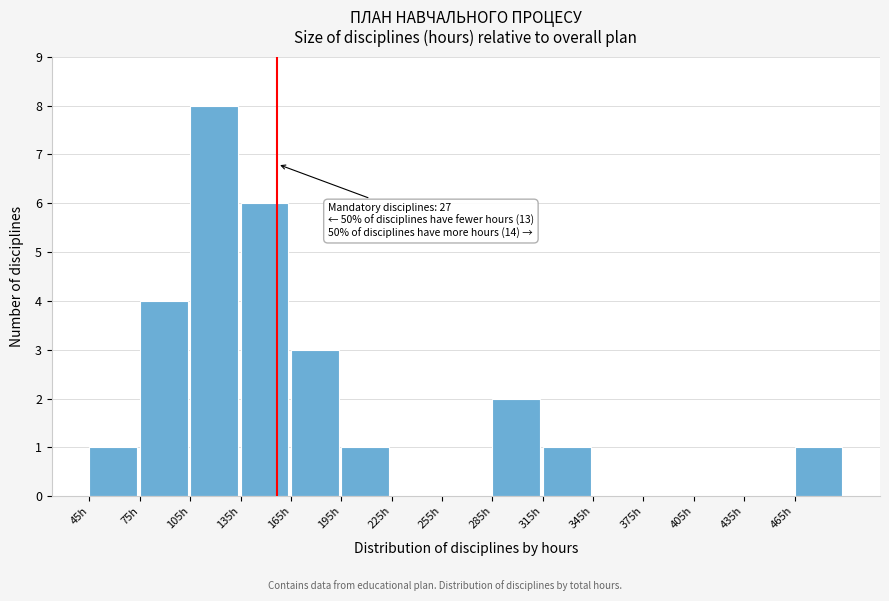

Over which range of the x-axis is the bar tallest?

105 to 135